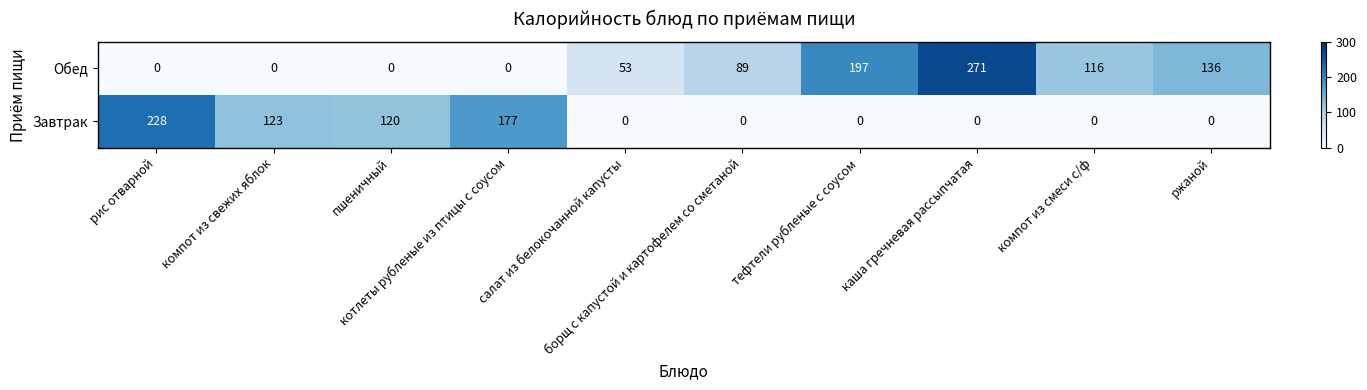

List the series in order of their overall mean, lowest first.

Завтрак, Обед